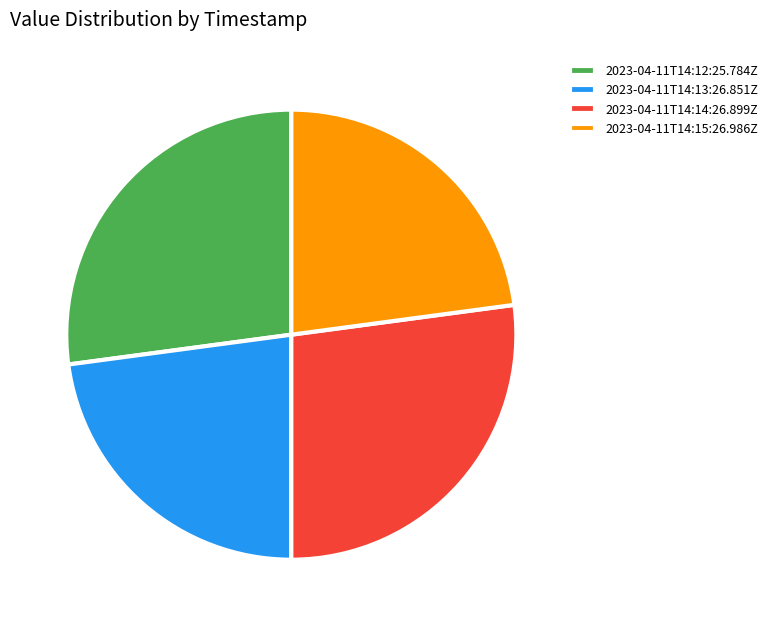

Which has a higher value, 2023-04-11T14:12:25.784Z or 2023-04-11T14:13:26.851Z?

2023-04-11T14:12:25.784Z